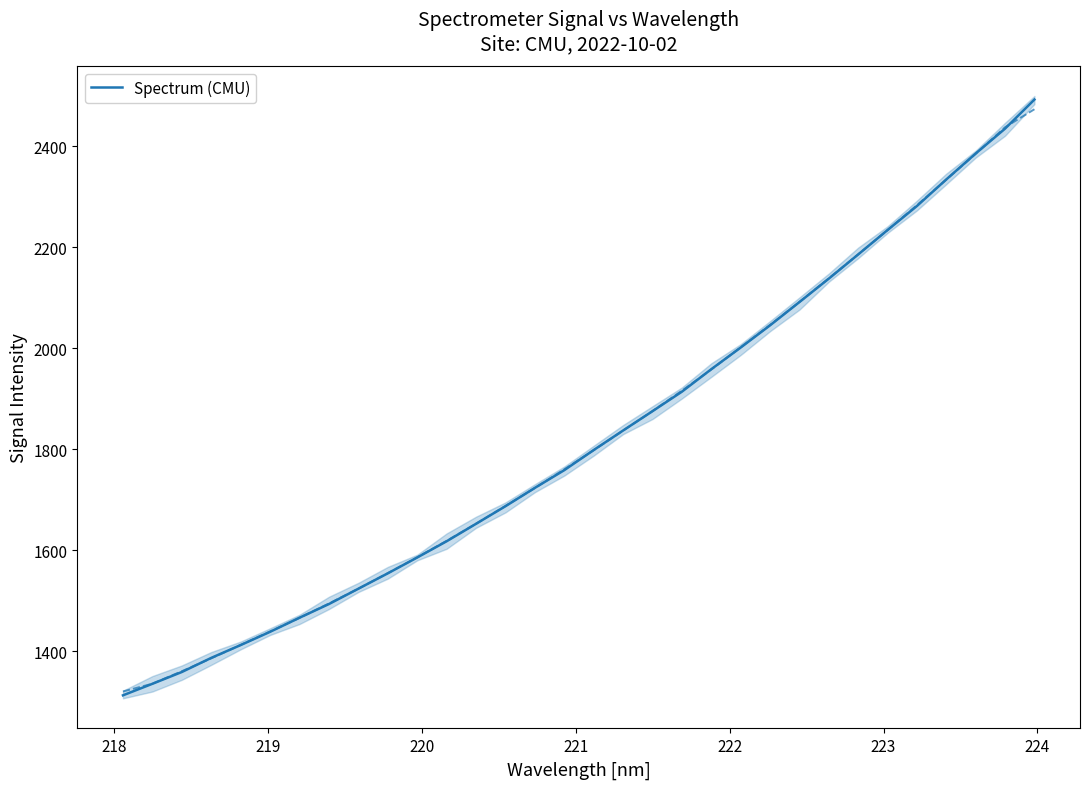

True or false: there are more than 0 points higher than both neighbors.

False